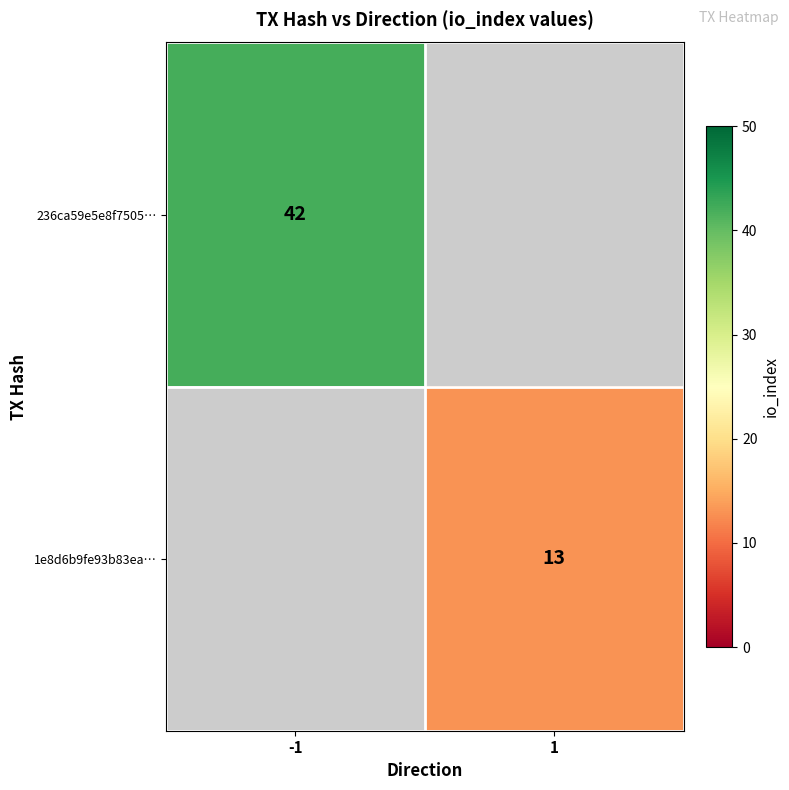

How many categories are shown in the chart?

2